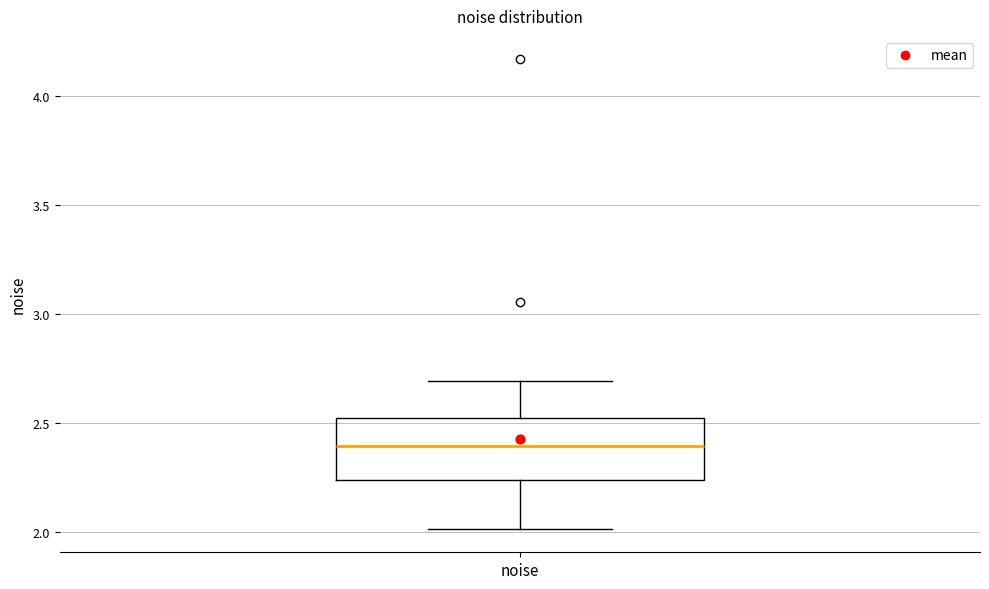

Transcribe this box plot: give where the median line is, the range the box spans, and where the two whiskers end, as read against the y-axis. The values are not printed on the chart, so give them approximately, as read against the axis.

median 2.40, box 2.25 to 2.50, whiskers 2.00 to 2.70